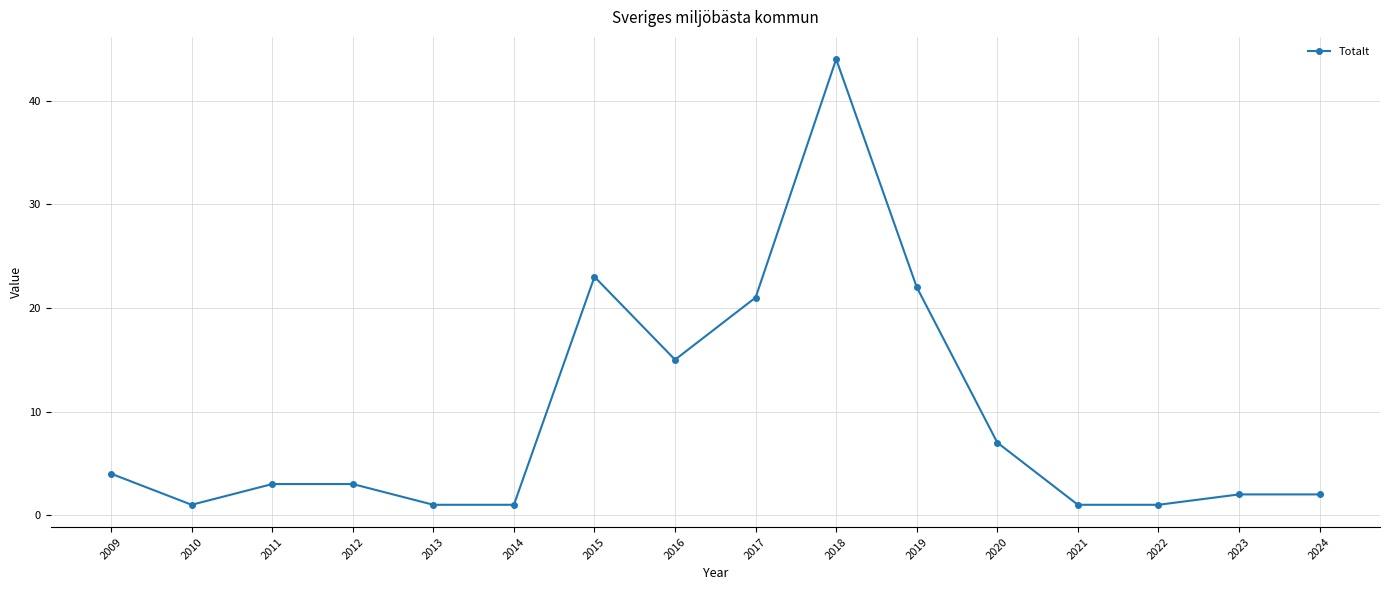

The chart shows a value of 1 at 2014. True or false?

True